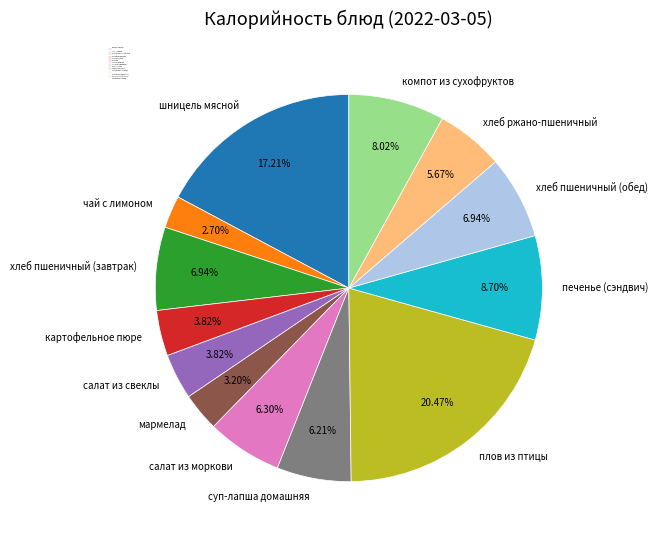

To the nearest percent, what is the average slice percentage?

8%